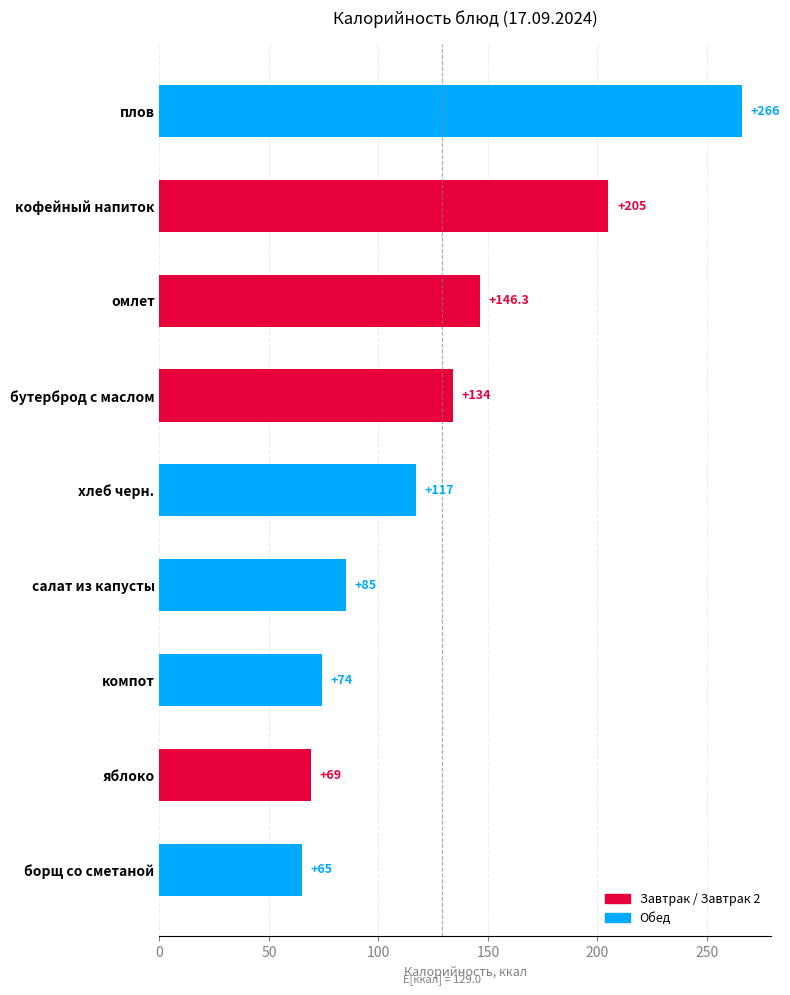

Are the bars grouped side by side (vs. stacked)?

No